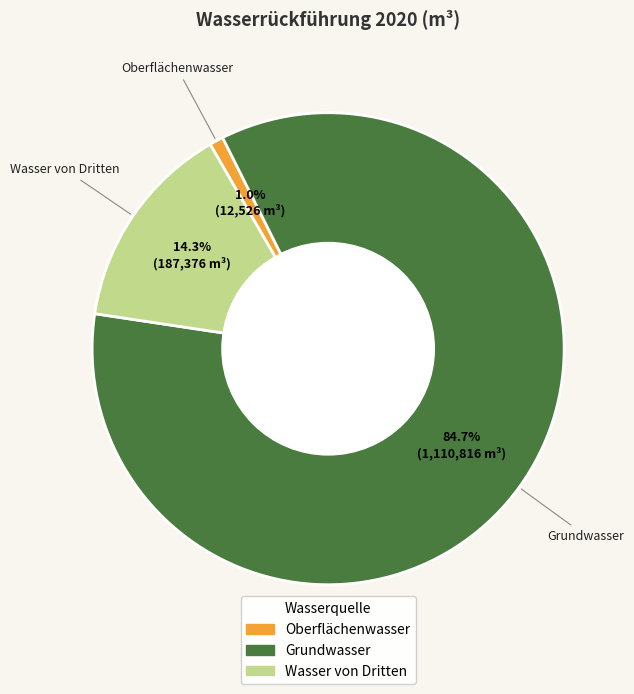

Which category has the smallest portion of the pie?

Oberflächenwasser